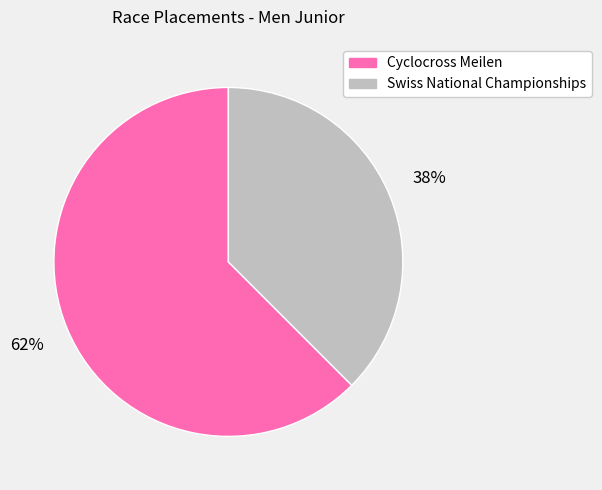

Is the sum of Swiss National Championships and Cyclocross Meilen greater than half?

Yes